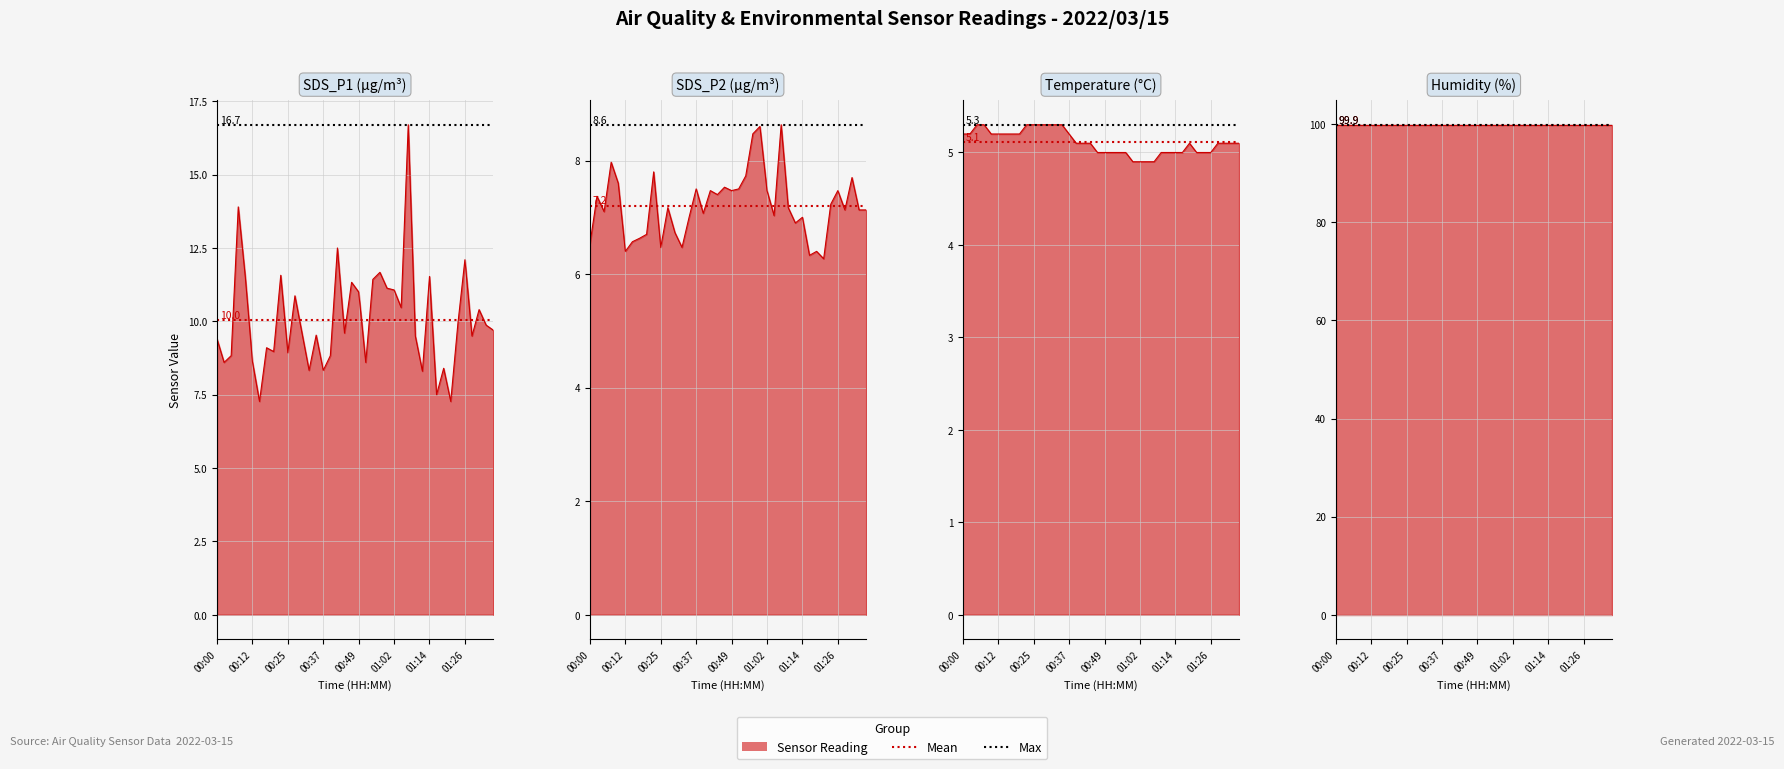

The value of SDS_P1 line at 00:37 is 11.1. True or false?

False